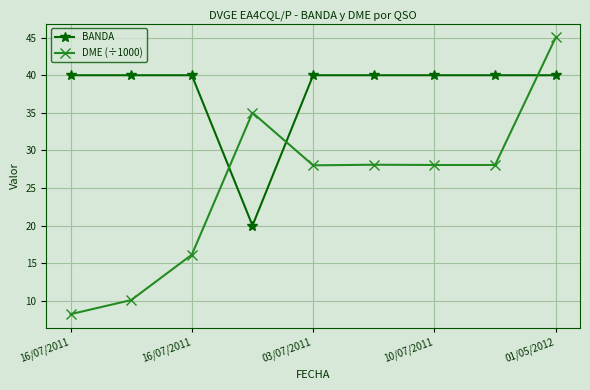

What is the difference between the maximum and minimum values in the DME (÷1000) series?

36.8